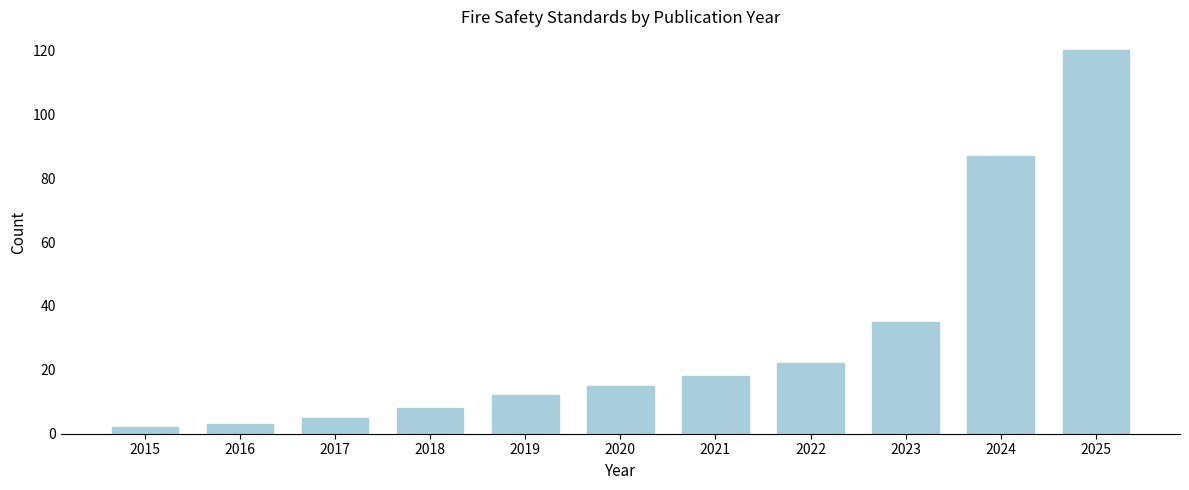

Reading left to right, transcribe all the data shown in this chart.

2015=2	2016=3	2017=5	2018=8	2019=12	2020=15	2021=18	2022=22	2023=35	2024=87	2025=120